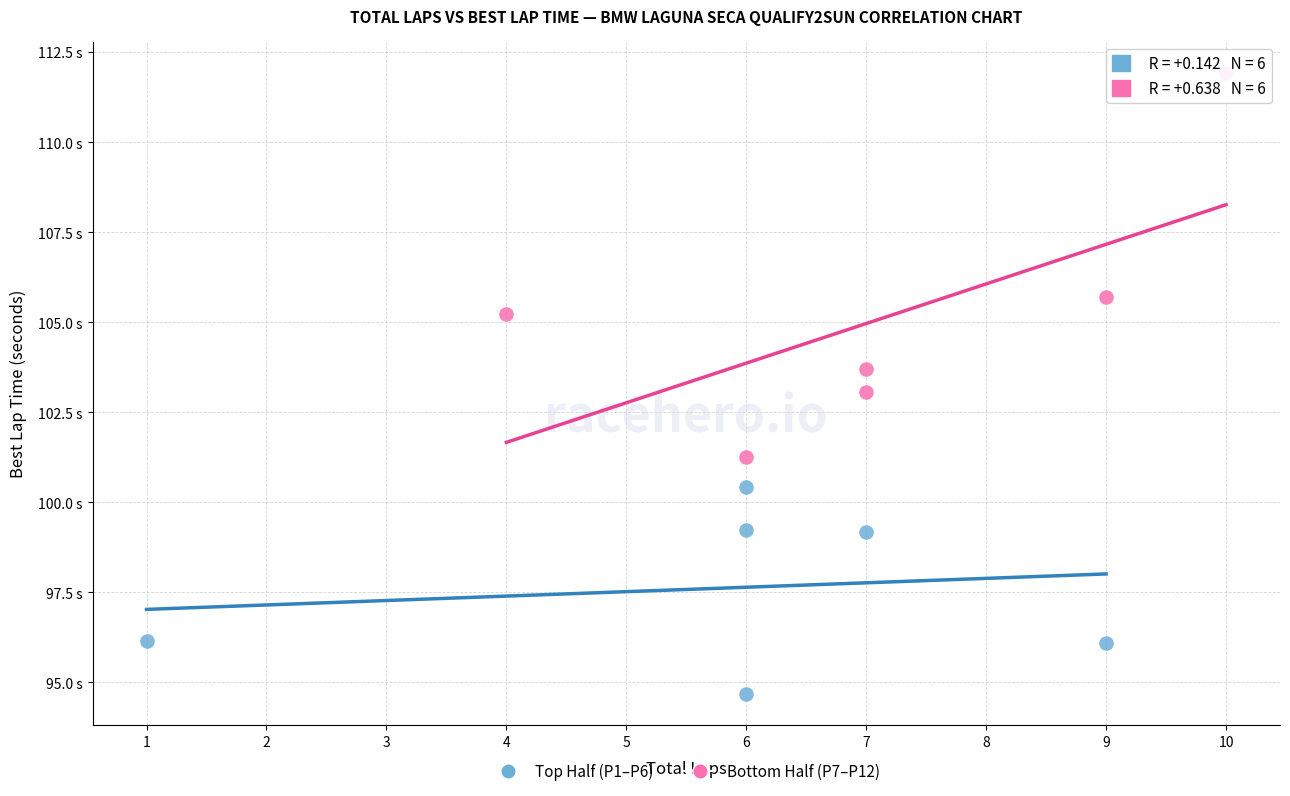

Which series contains the lowest Y value?

Top Half (P1–P6)